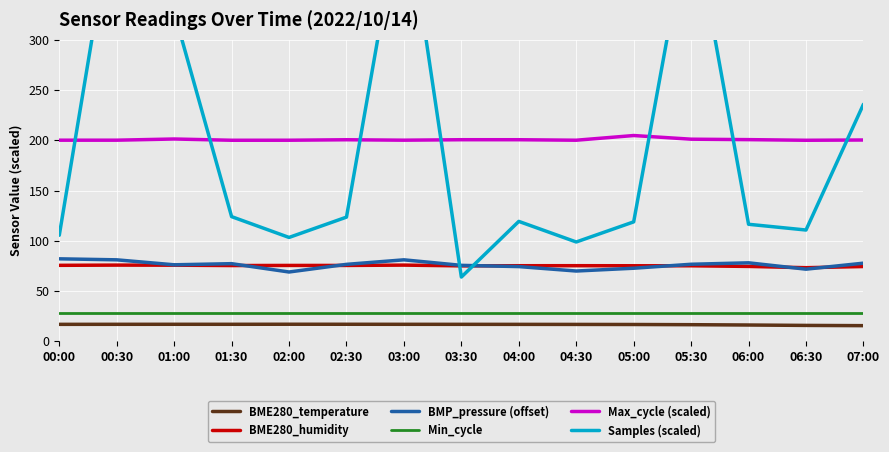

Is it true that BMP_pressure (offset) equals 119.9 at 03:30?

False